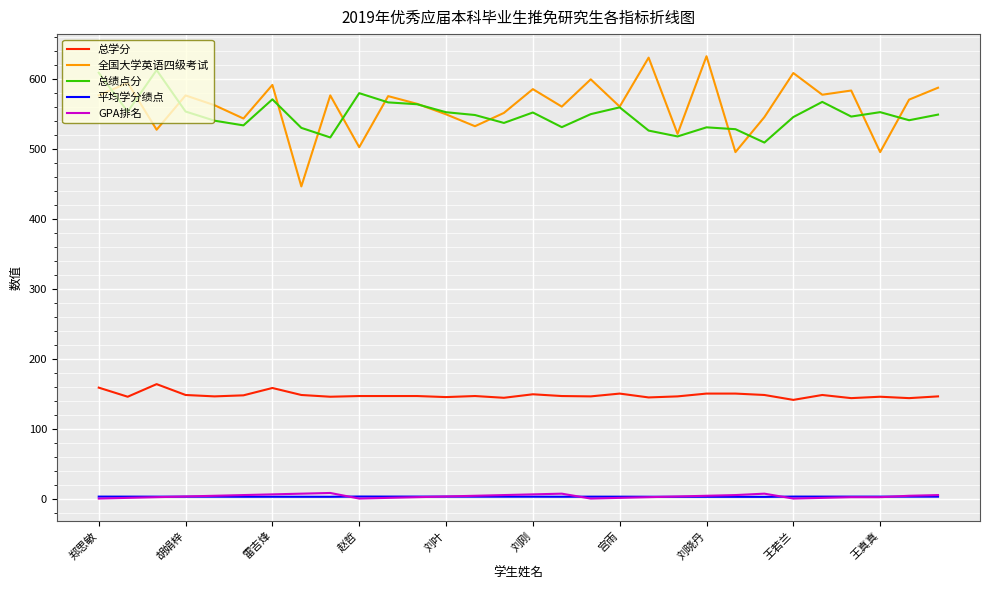

Which series has the largest range (max minus min)?

全国大学英语四级考试